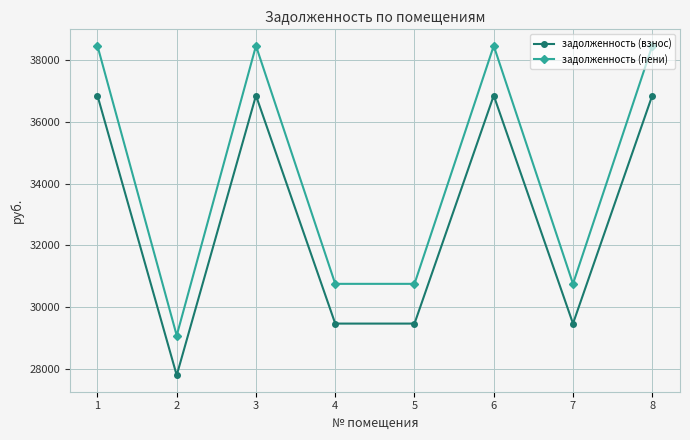

Reading right to left, extract all data points from this chart.

задолженность (взнос): 36857.4	29464.0	36857.4	29464.0	29464.0	36857.4	27789.1	36857.4
задолженность (пени): 38469.0	30752.3	38469.0	30752.3	30752.3	38469.0	29077.5	38469.0